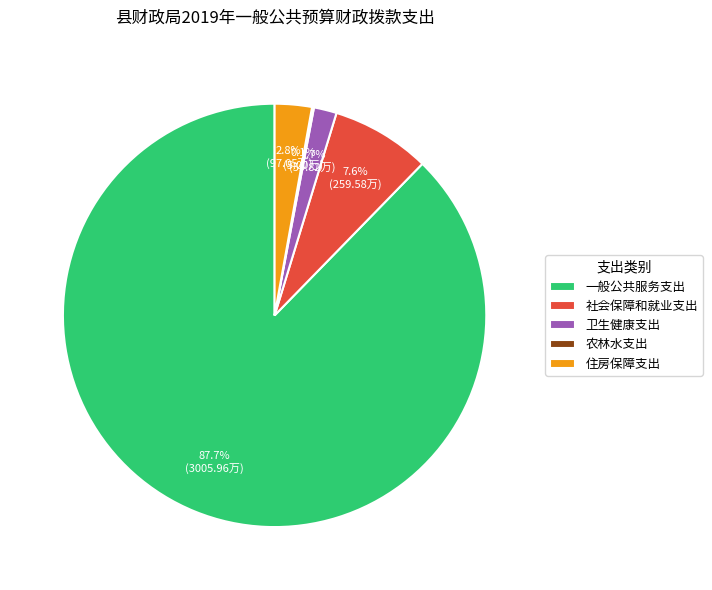

Which category accounts for the majority?

一般公共服务支出